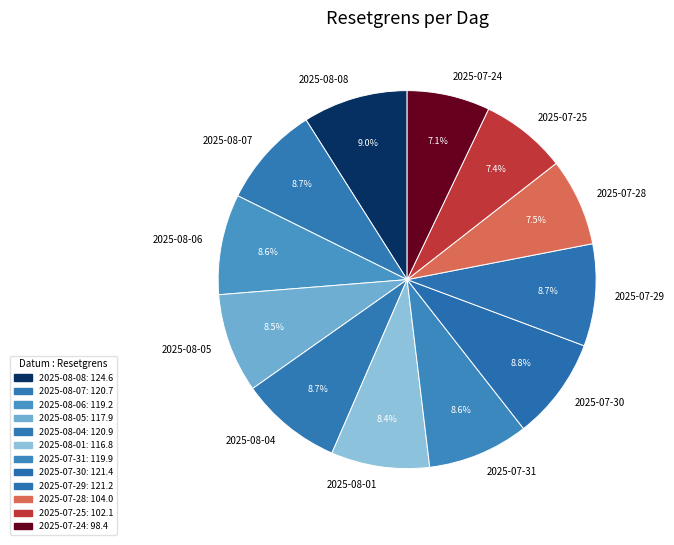

To the nearest percent, what portion does 2025-08-06 represent?

9%